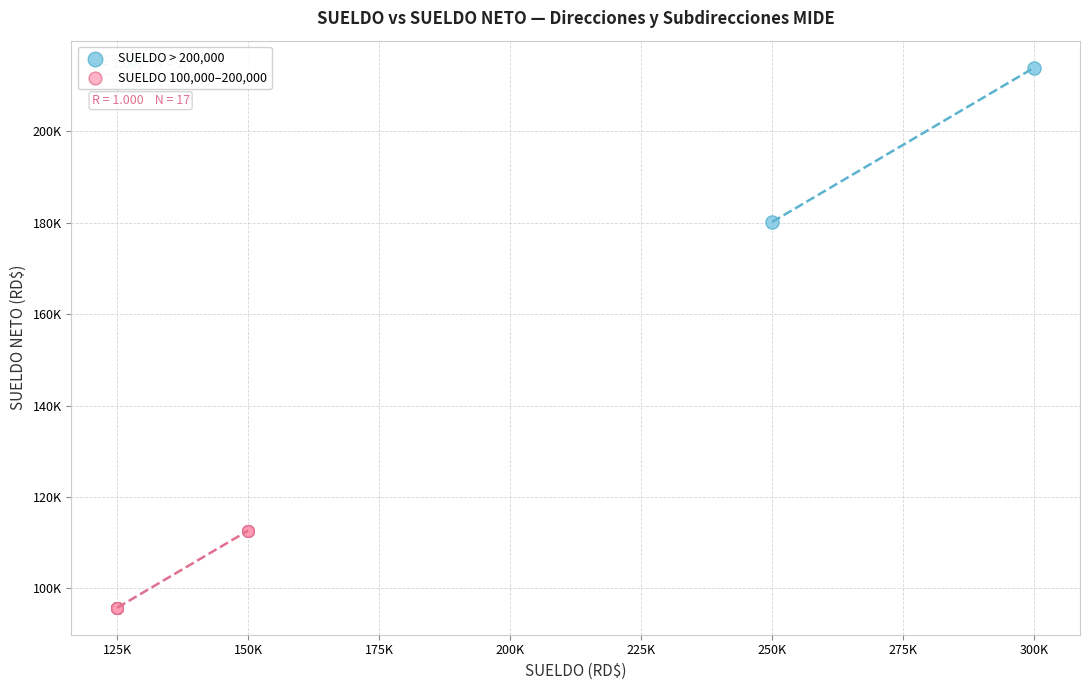

What are all the series names shown in the legend?

SUELDO > 200,000, SUELDO 100,000–200,000